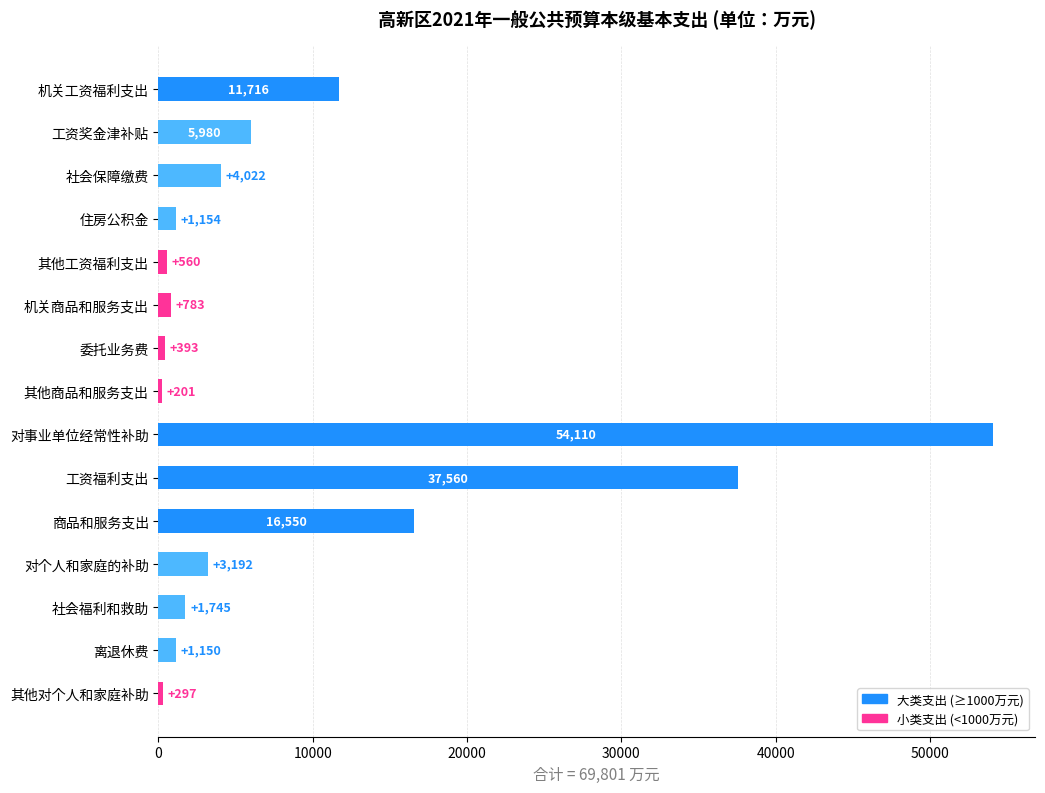

Reading top to bottom, list all the values displayed in this chart.

11716	5980	4022	1154	560	783	393	201	54110	37560	16550	3192	1745	1150	297